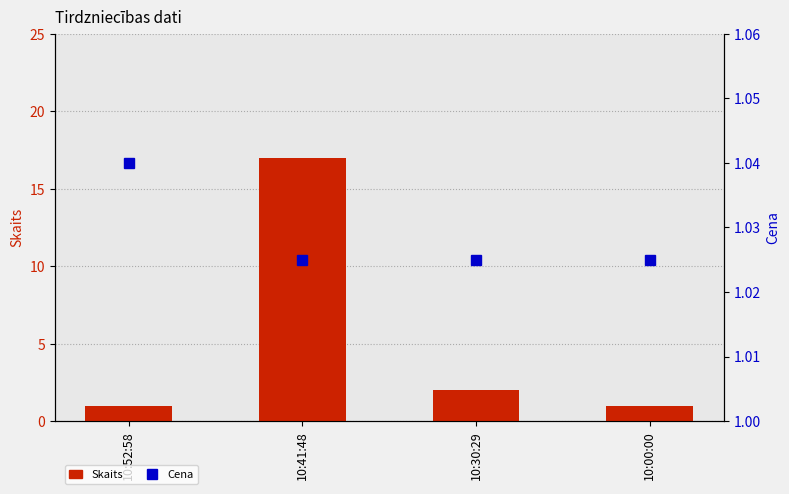

Reading right to left, transcribe all the data shown in this chart.

Skaits: 1.0	2.0	17.0	1.0
Cena: 1.0	1.0	1.0	1.0